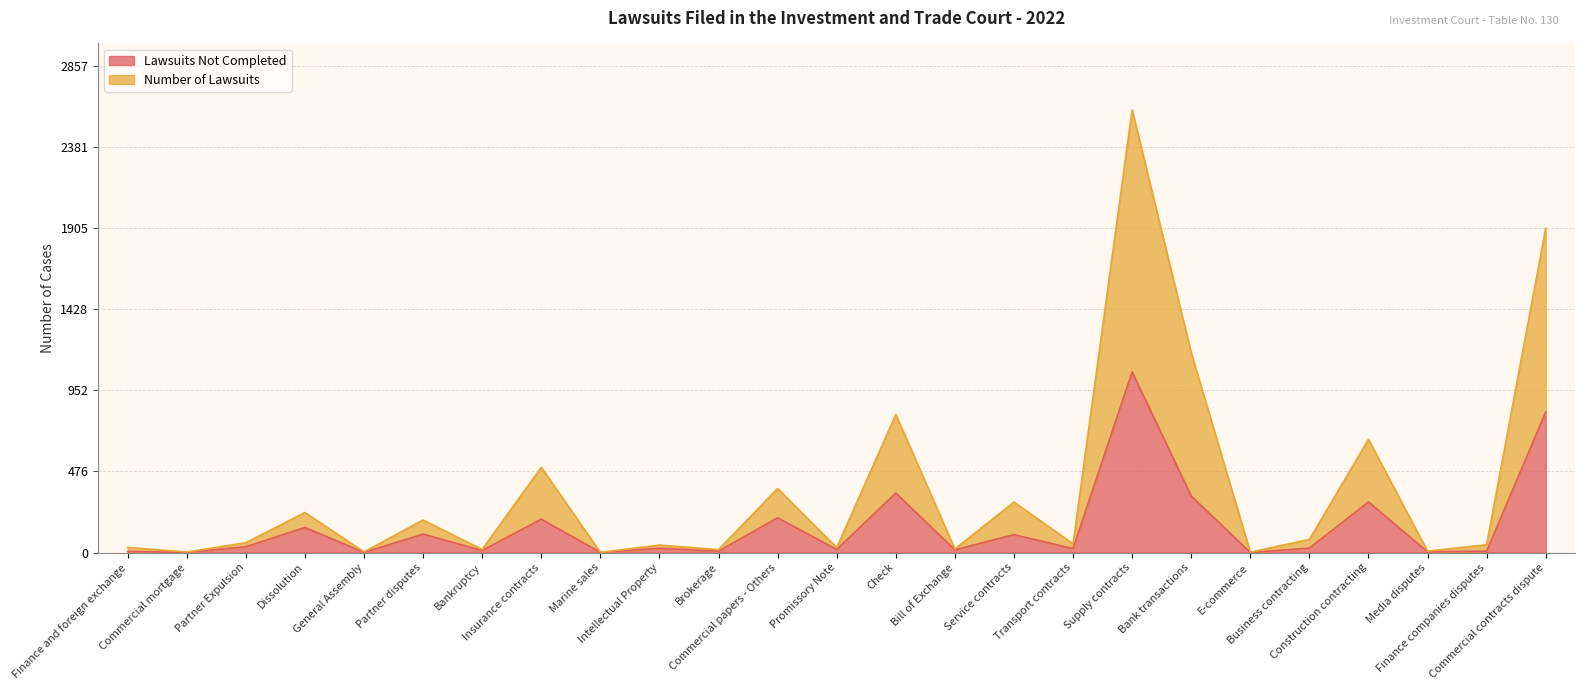

True or false: Lawsuits Not Completed and Number of Lawsuits intersect in this chart.

False